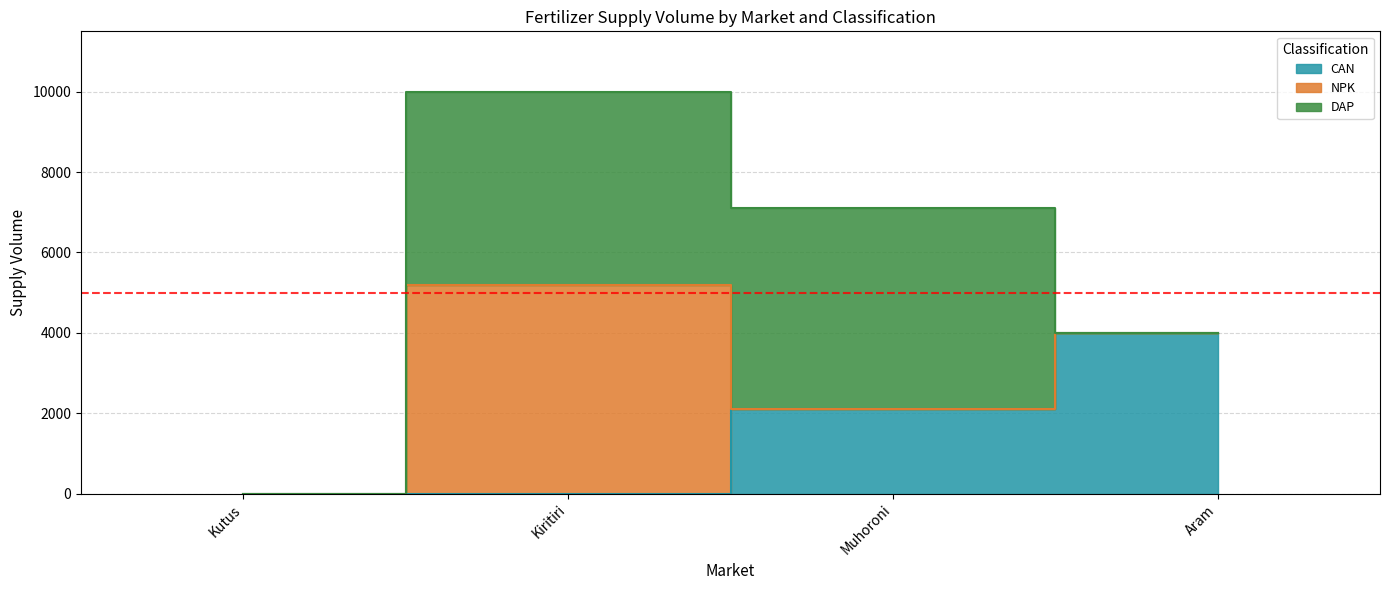

What position from the right is Kiritiri?

3